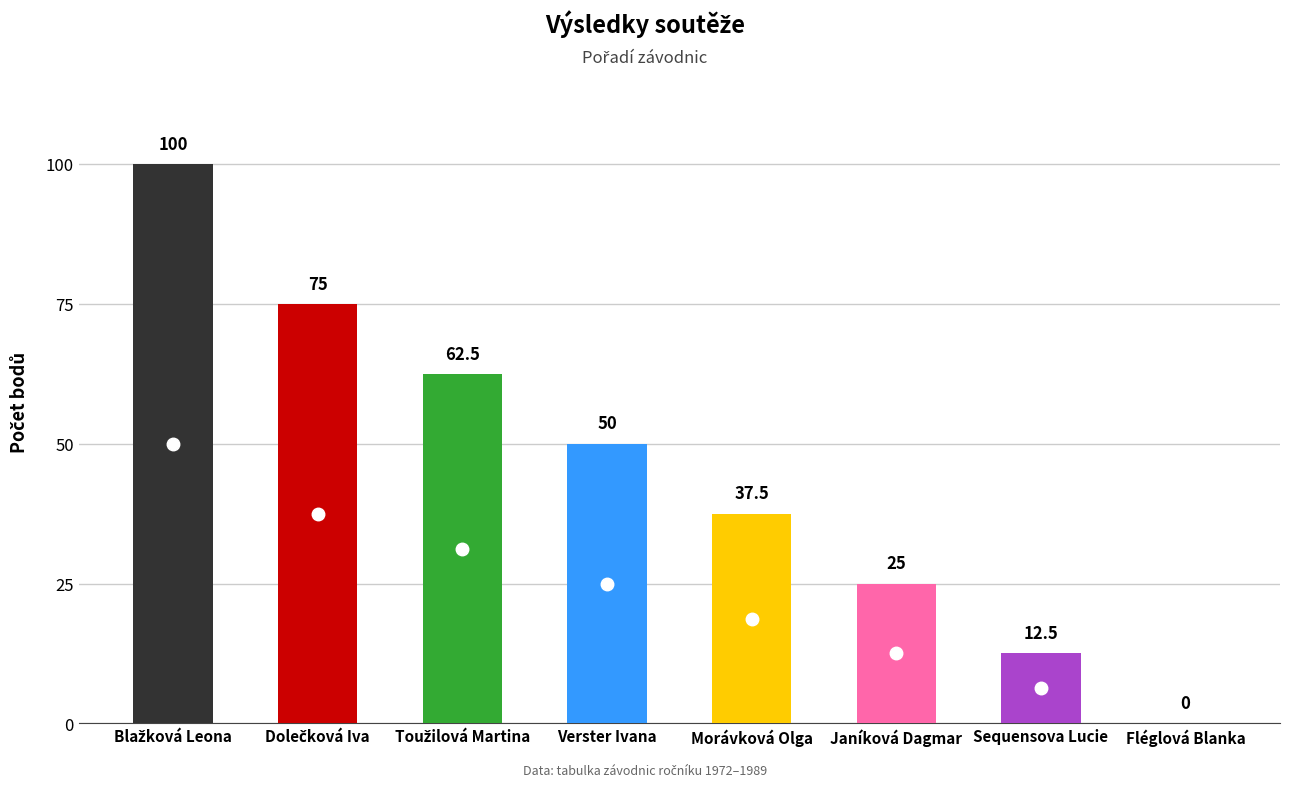

Reading right to left, transcribe all the data shown in this chart.

0.0	12.5	25.0	37.5	50.0	62.5	75.0	100.0